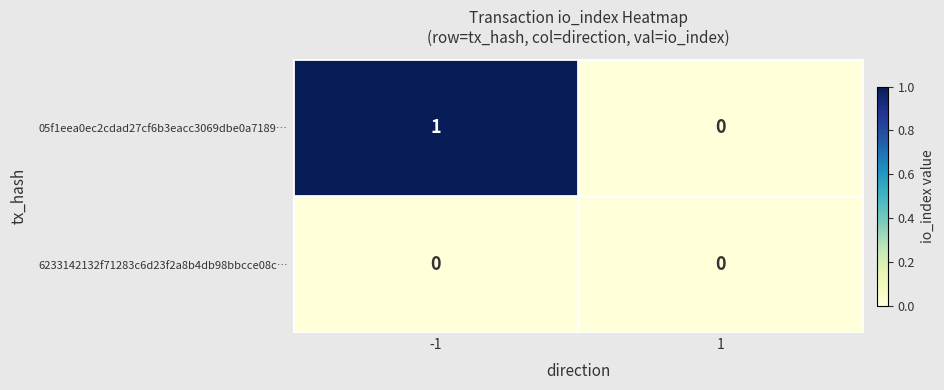

The 05f1eea0ec2cdad27cf6b3eacc3069dbe0a7189… series shows 0 at 1. True or false?

True